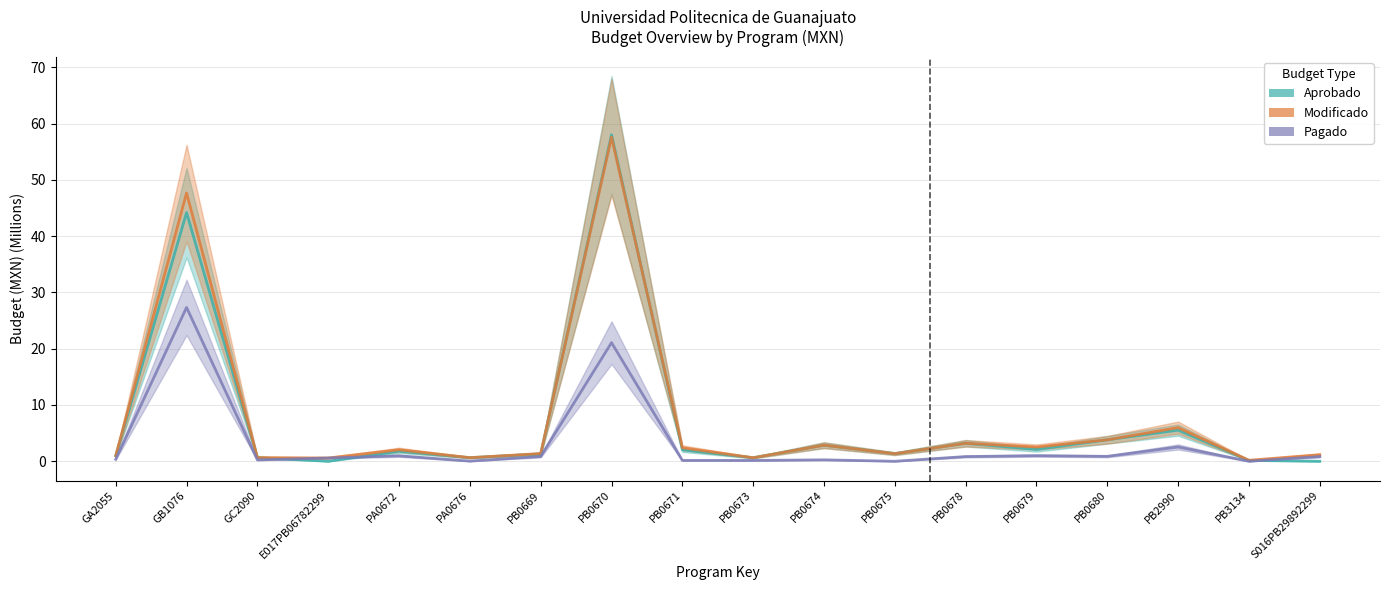

Reading right to left, transcribe all the data shown in this chart.

Aprobado: 0.0	0.2	5.5	3.8	2.1	3.2	1.4	2.9	0.6	2.0	58.0	1.3	0.6	1.8	0.0	0.7	44.2	1.0
Modificado: 1.2	0.2	6.0	3.8	2.5	3.2	1.4	2.9	0.6	2.4	57.6	1.4	0.6	2.1	0.6	0.7	47.7	1.0
Pagado: 0.8	0.0	2.5	0.9	1.0	0.8	0.0	0.3	0.1	0.2	21.1	0.8	0.0	1.0	0.6	0.2	27.3	0.4